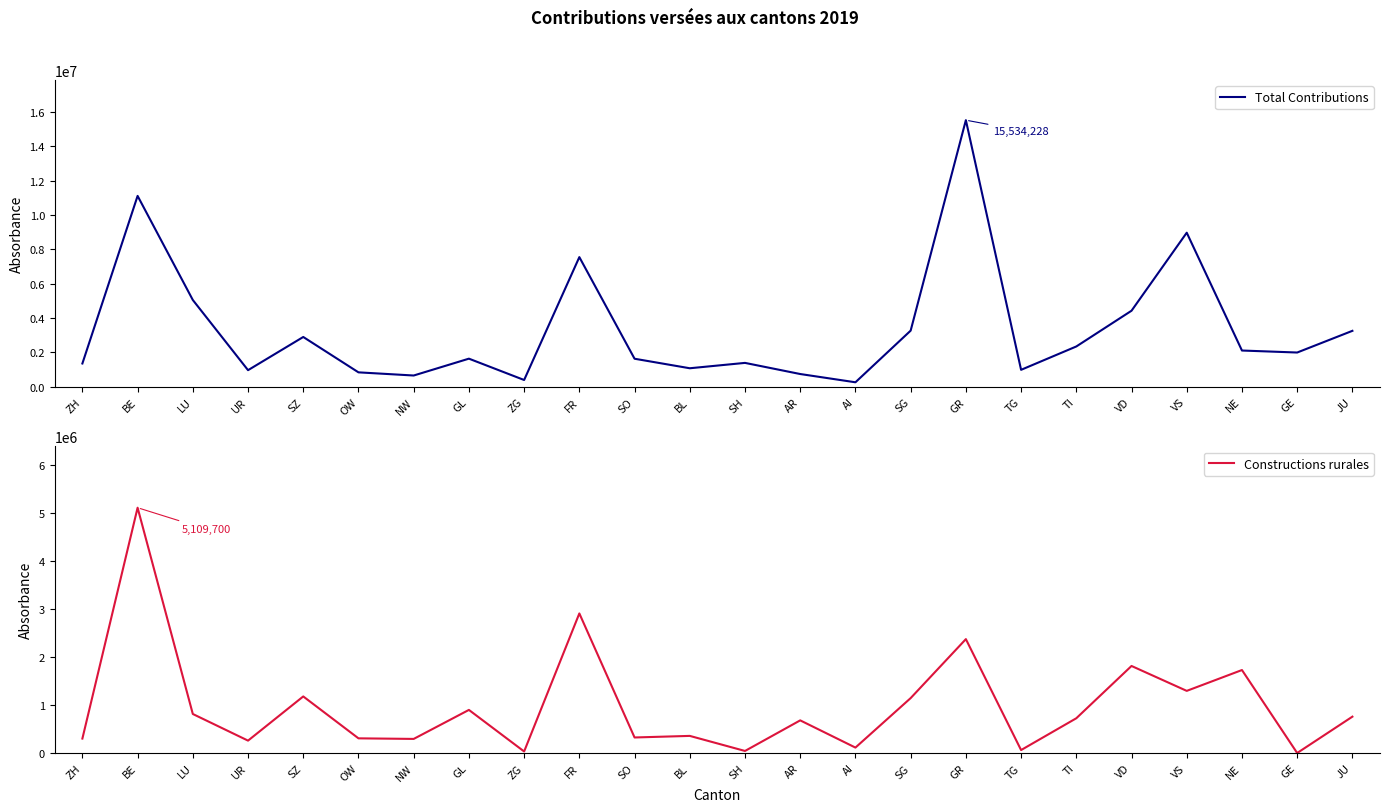

Reading left to right, what are all the values shown in this chart?

Total Contributions: ZH=1357605	BE=11121578	LU=5056669	UR=968289	SZ=2902162	OW=841380	NW=657024	GL=1638767	ZG=396013	FR=7555630	SO=1634672	BL=1079688	SH=1392380	AR=743758	AI=262441	SG=3271304	GR=15534228	TG=988025	TI=2348722	VD=4431364	VS=8977318	NE=2112906	GE=1996525	JU=3259895
Constructions rurales: ZH=300690	BE=5109700	LU=812700	UR=258000	SZ=1178500	OW=305600	NW=293550	GL=897900	ZG=31900	FR=2907546	SO=323600	BL=356500	SH=42700	AR=680012	AI=113000	SG=1143756	GR=2372320	TG=61500	TI=723870	VD=1813179	VS=1294342	NE=1728400	GE=0	JU=757160